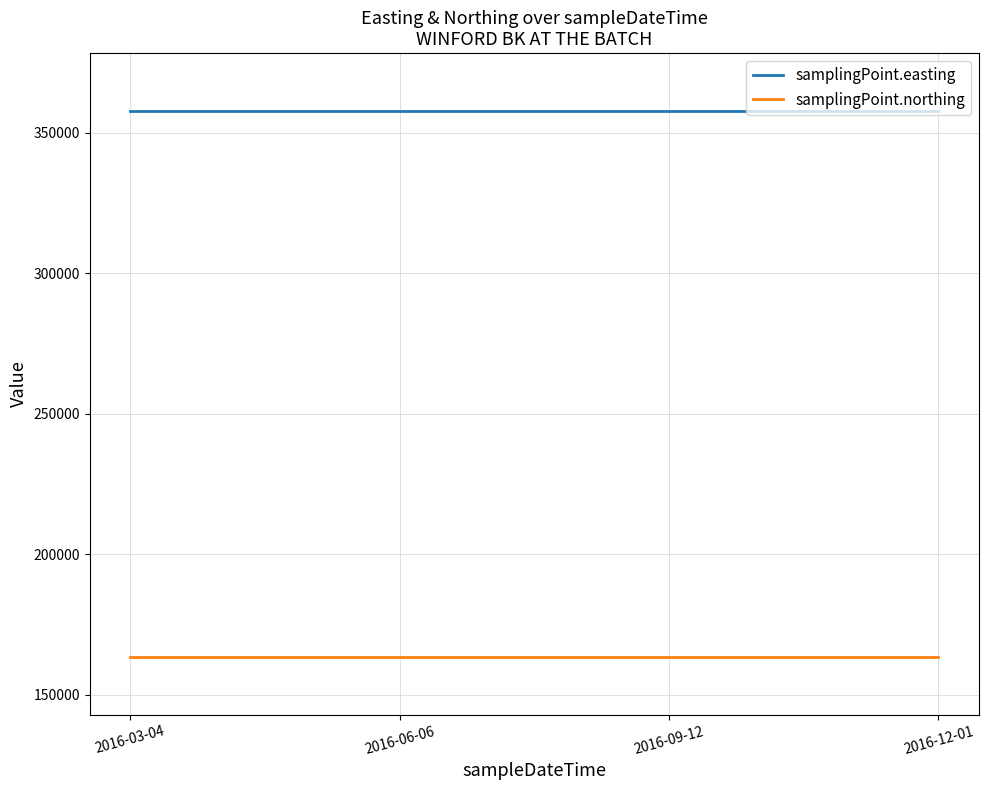

True or false: samplingPoint.northing and samplingPoint.easting cross at least once.

False